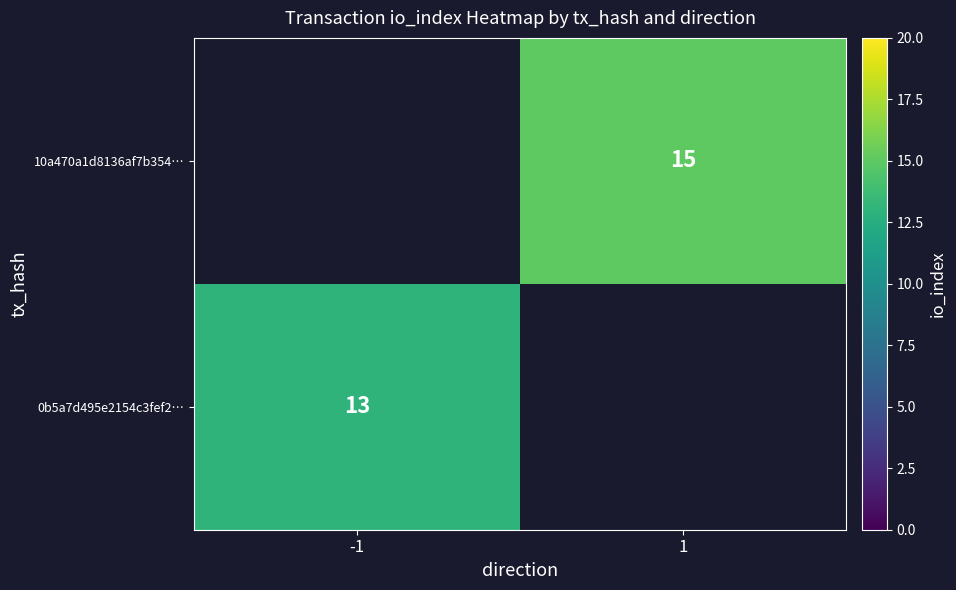

How many categories are shown in the chart?

2